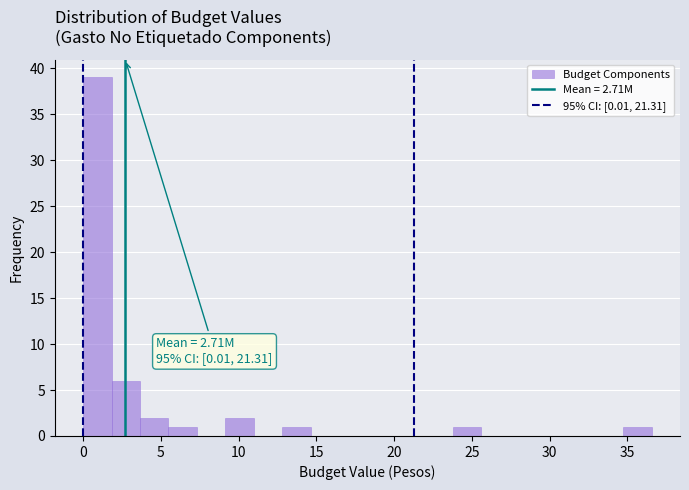

Read against the x-axis, roughly where is the centre of the tallest bar?

1.0